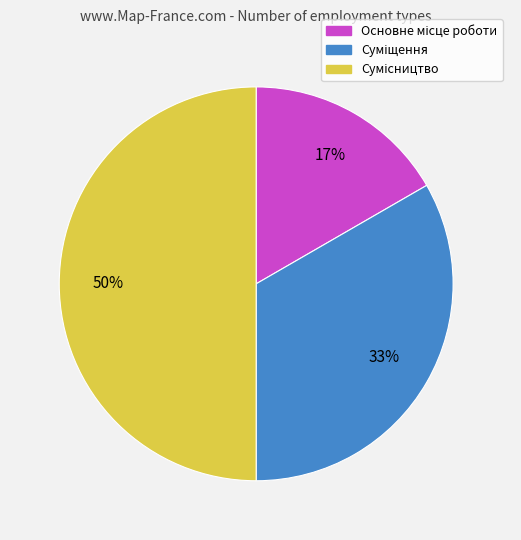

To the nearest percent, what is the average slice percentage?

33%